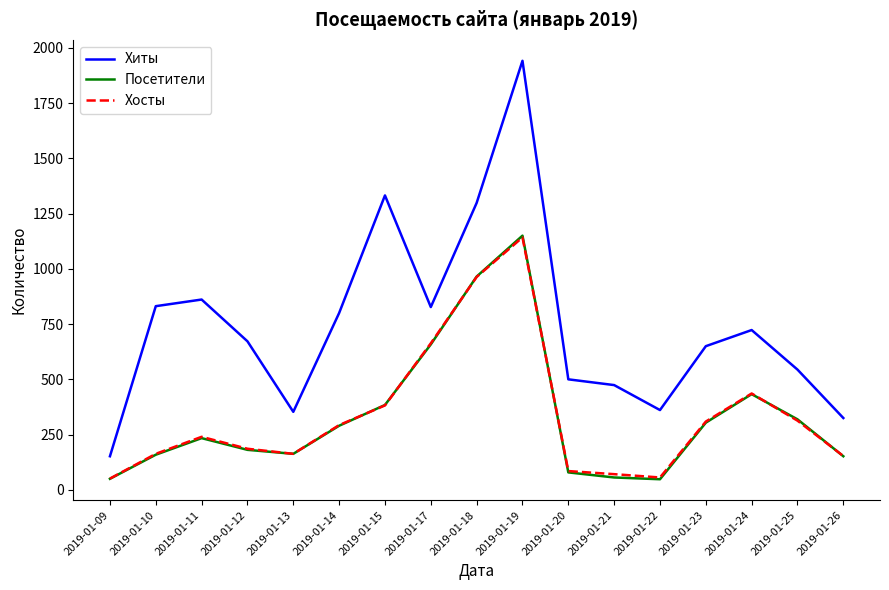

True or false: Хиты has a value of 474 at 2019-01-21.

True